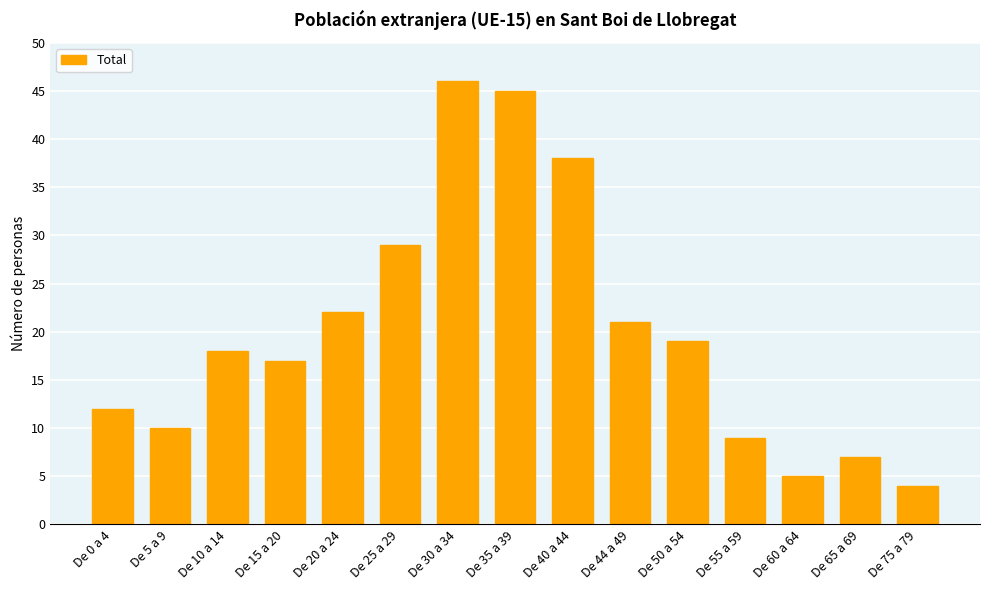

At which label is the value closest to 25?

De 20 a 24